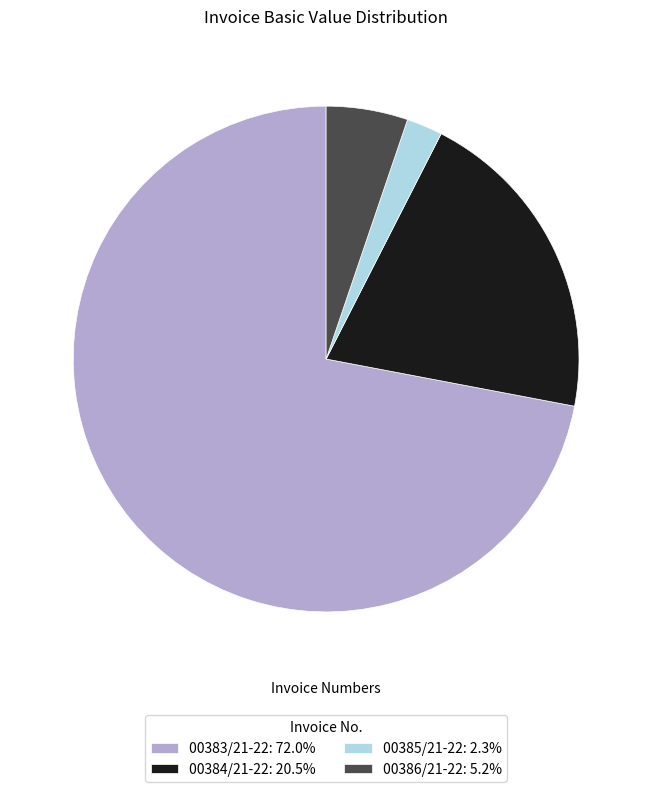

How many slices are in this pie chart?

4